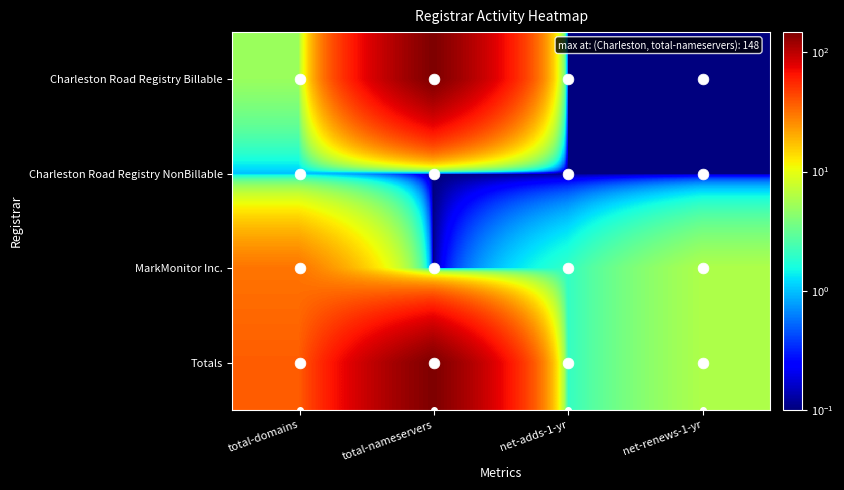

Reading left to right, list all the values displayed in this chart.

Charleston Road Registry Billable: total-domains=5.0	total-nameservers=148.0	net-adds-1-yr=0.1	net-renews-1-yr=0.1
Charleston Road Registry NonBillable: total-domains=1.0	total-nameservers=0.1	net-adds-1-yr=0.1	net-renews-1-yr=0.1
MarkMonitor Inc.: total-domains=31.0	total-nameservers=0.1	net-adds-1-yr=2.0	net-renews-1-yr=6.0
Totals: total-domains=37.0	total-nameservers=148.0	net-adds-1-yr=2.0	net-renews-1-yr=6.0